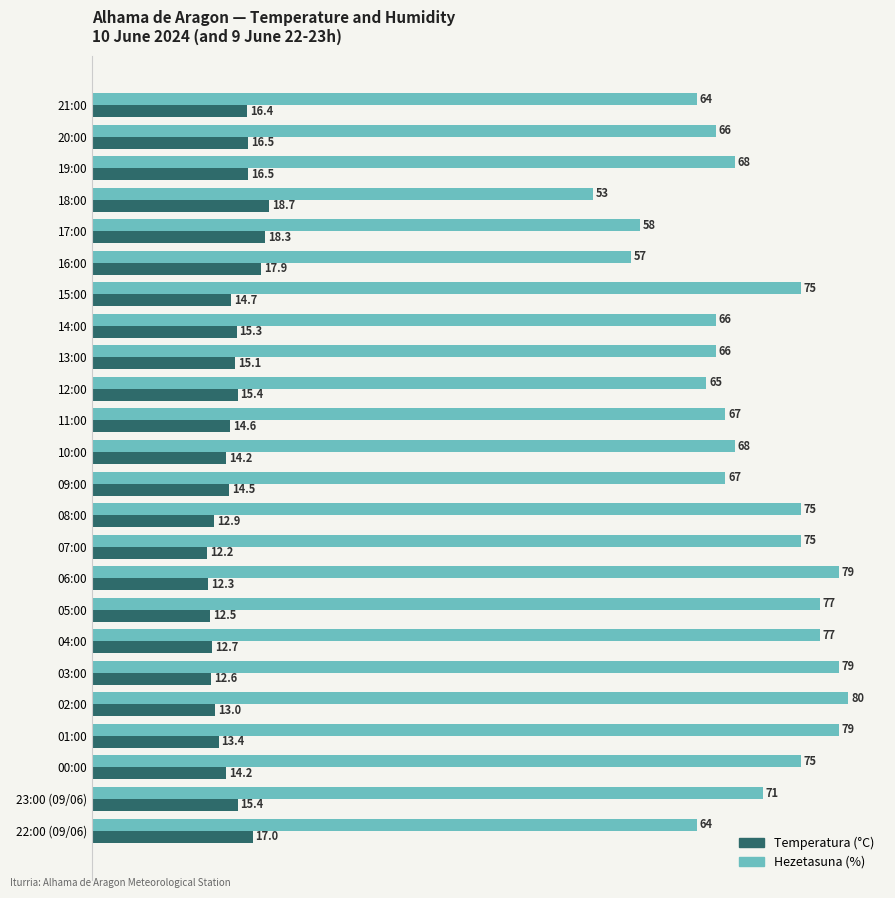

At which category is the sum across all series the highest?

02:00